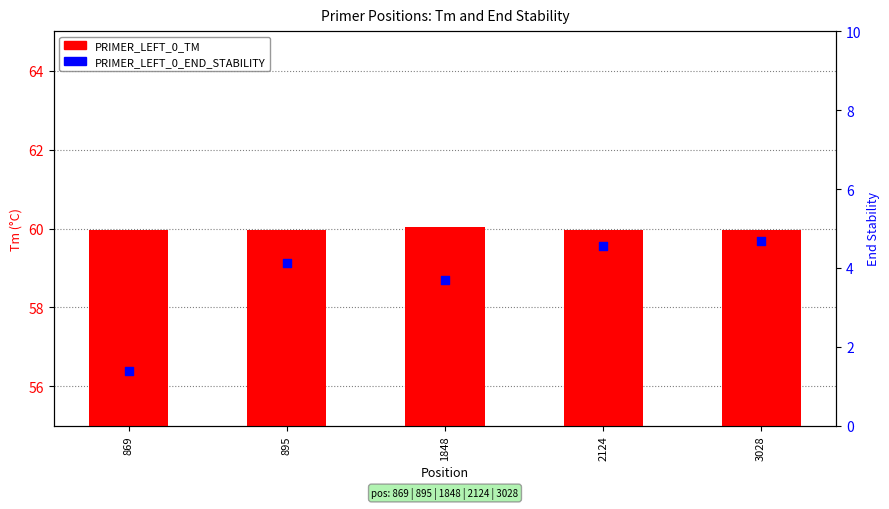

Which series reaches the minimum Y coordinate?

PRIMER_LEFT_0_END_STABILITY